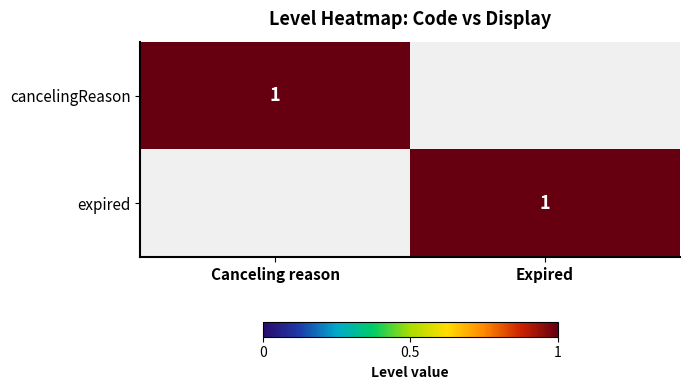

Is it true that expired equals 1 at Expired?

True